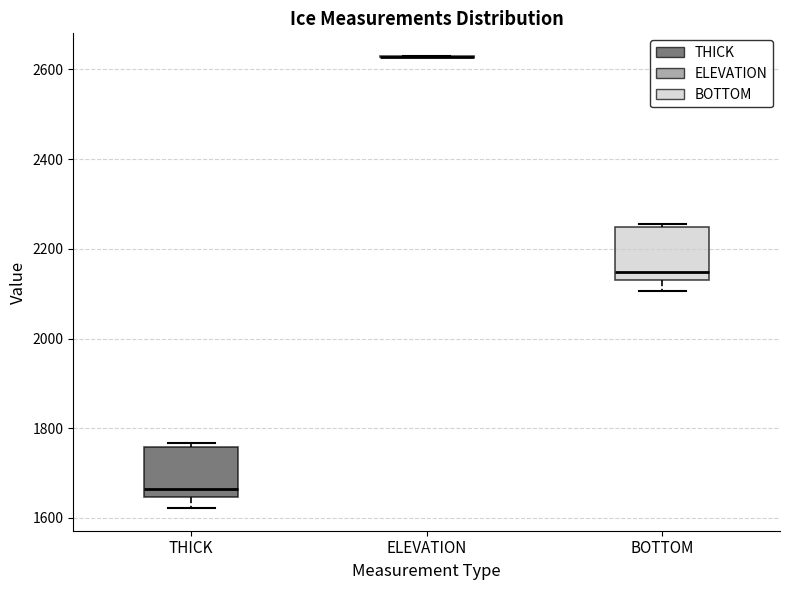

Reading left to right, read every box against the y-axis: the position of its median line, the range the box covers, and the ends of its whiskers. The values are not printed on the chart, so give them approximately, as read against the axis.

THICK: median 1660, box 1640 to 1760, whiskers 1620 to 1760 (just above the box's upper edge)
ELEVATION: box collapsed to a line at 2620, whiskers 2620 to 2620
BOTTOM: median 2140 (just above the box's lower edge), box 2140 to 2240, whiskers 2100 to 2260